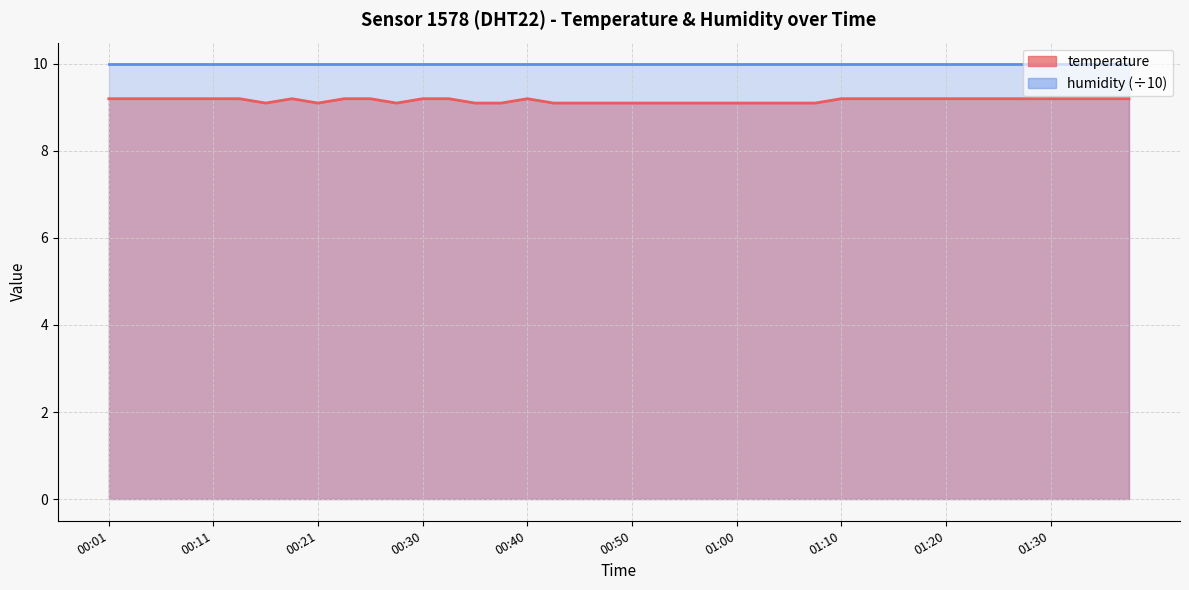

Rank the categories by value from lowest to highest.

00:16, 00:21, 00:28, 00:35, 00:38, 00:43, 00:45, 00:48, 00:50, 00:53, 00:55, 00:58, 01:00, 01:03, 01:05, 01:08, 00:01, 00:03, 00:06, 00:08, 00:11, 00:13, 00:18, 00:23, 00:25, 00:30, 00:33, 00:40, 01:10, 01:12, 01:15, 01:17, 01:20, 01:22, 01:25, 01:27, 01:30, 01:32, 01:35, 01:37